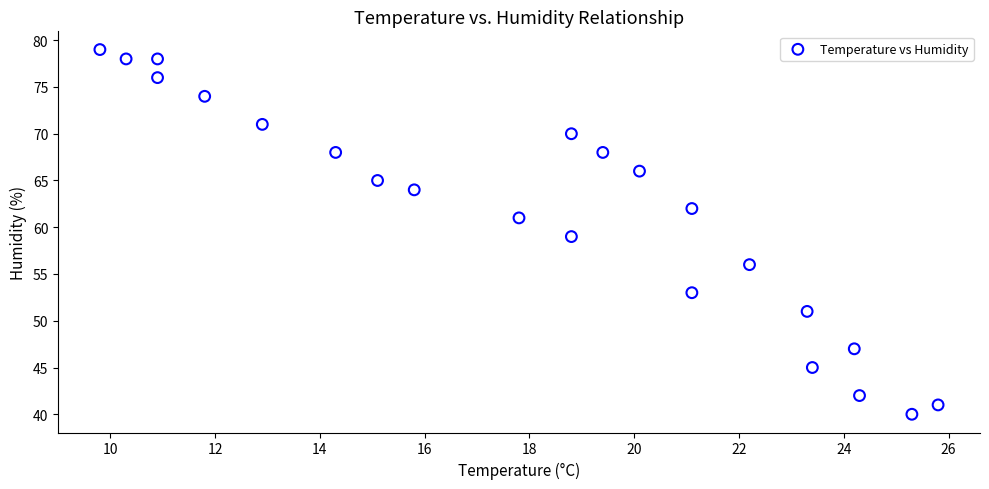

What is the range of Y values (max minus min)?

39